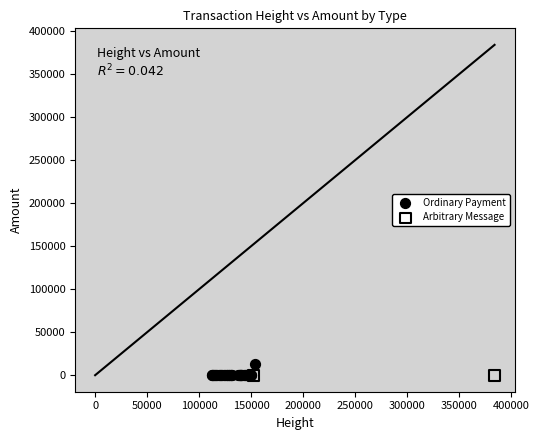

What are all the series names shown in the legend?

Ordinary Payment, Arbitrary Message